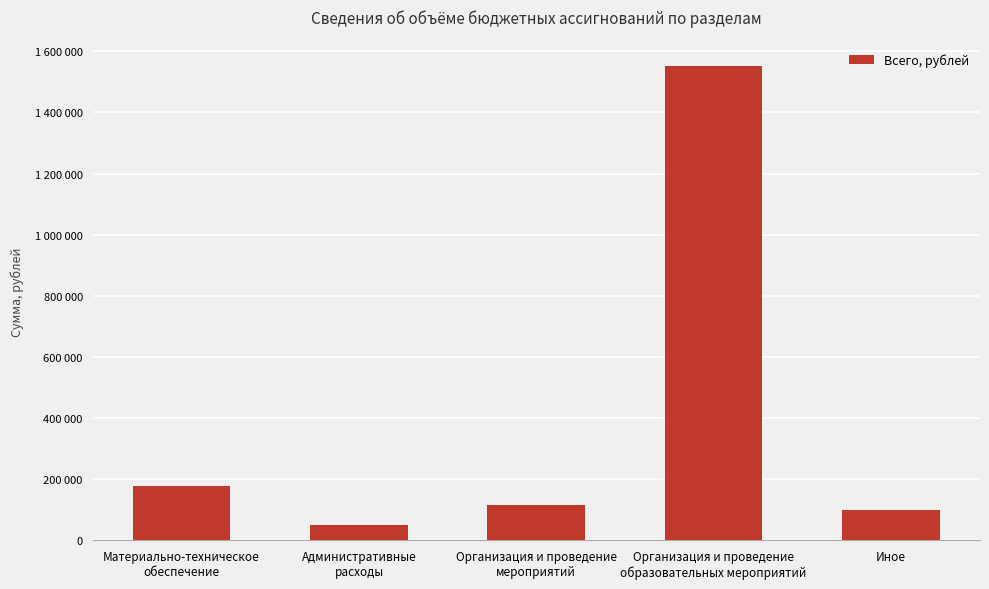

Rank the categories by value from highest to lowest.

Организация и проведение
образовательных мероприятий, Материально-техническое
обеспечение, Организация и проведение
мероприятий, Иное, Административные
расходы